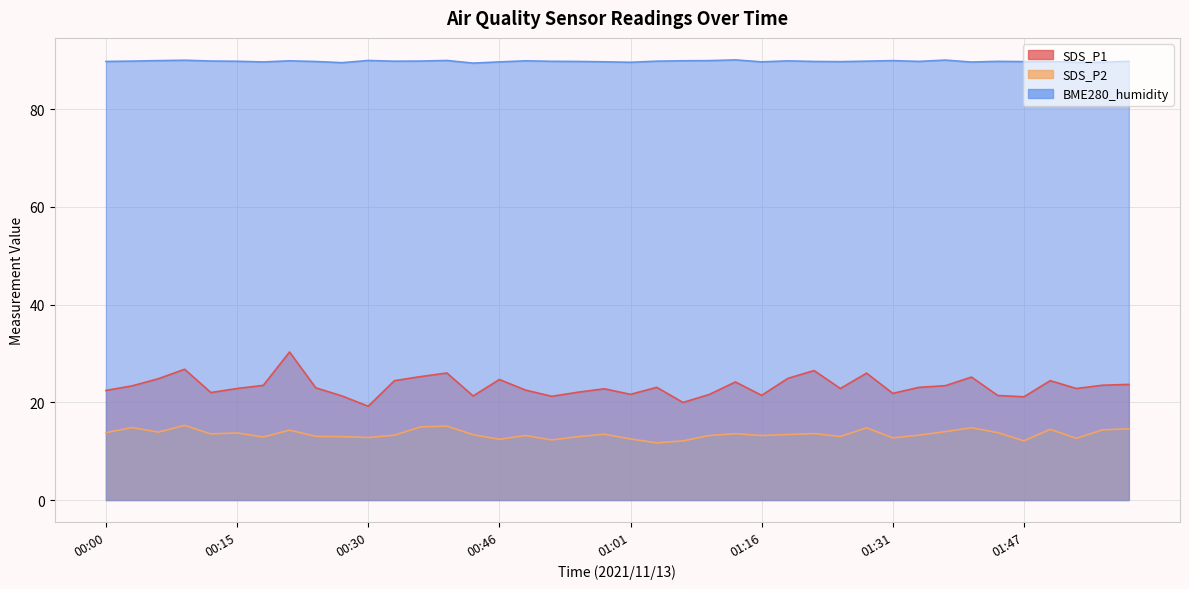

True or false: BME280_humidity and SDS_P1 intersect in this chart.

False